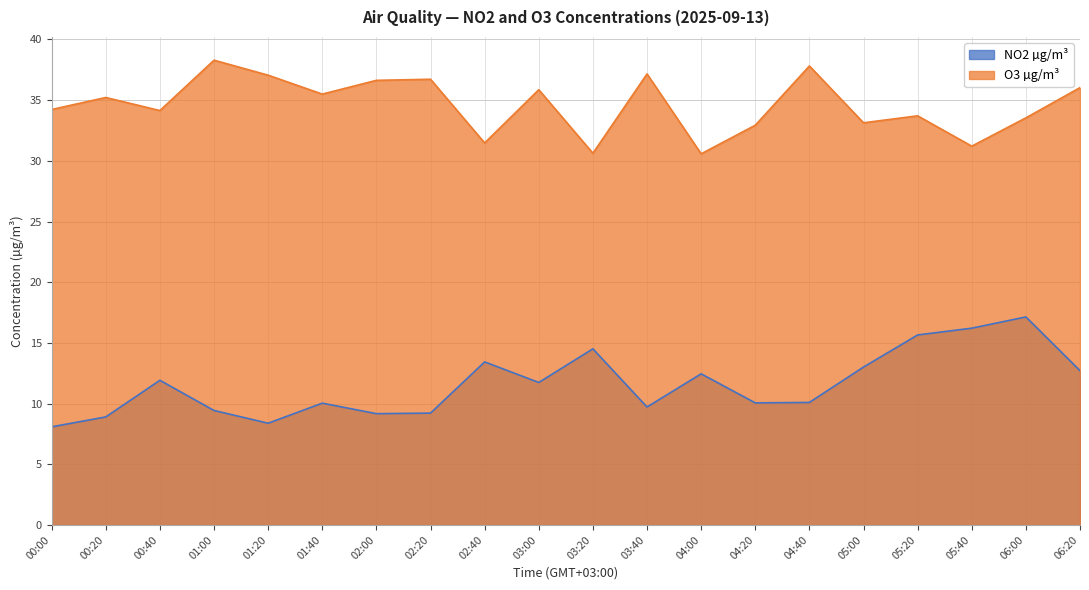

True or false: NO2 µg/m³ and O3 µg/m³ intersect in this chart.

False